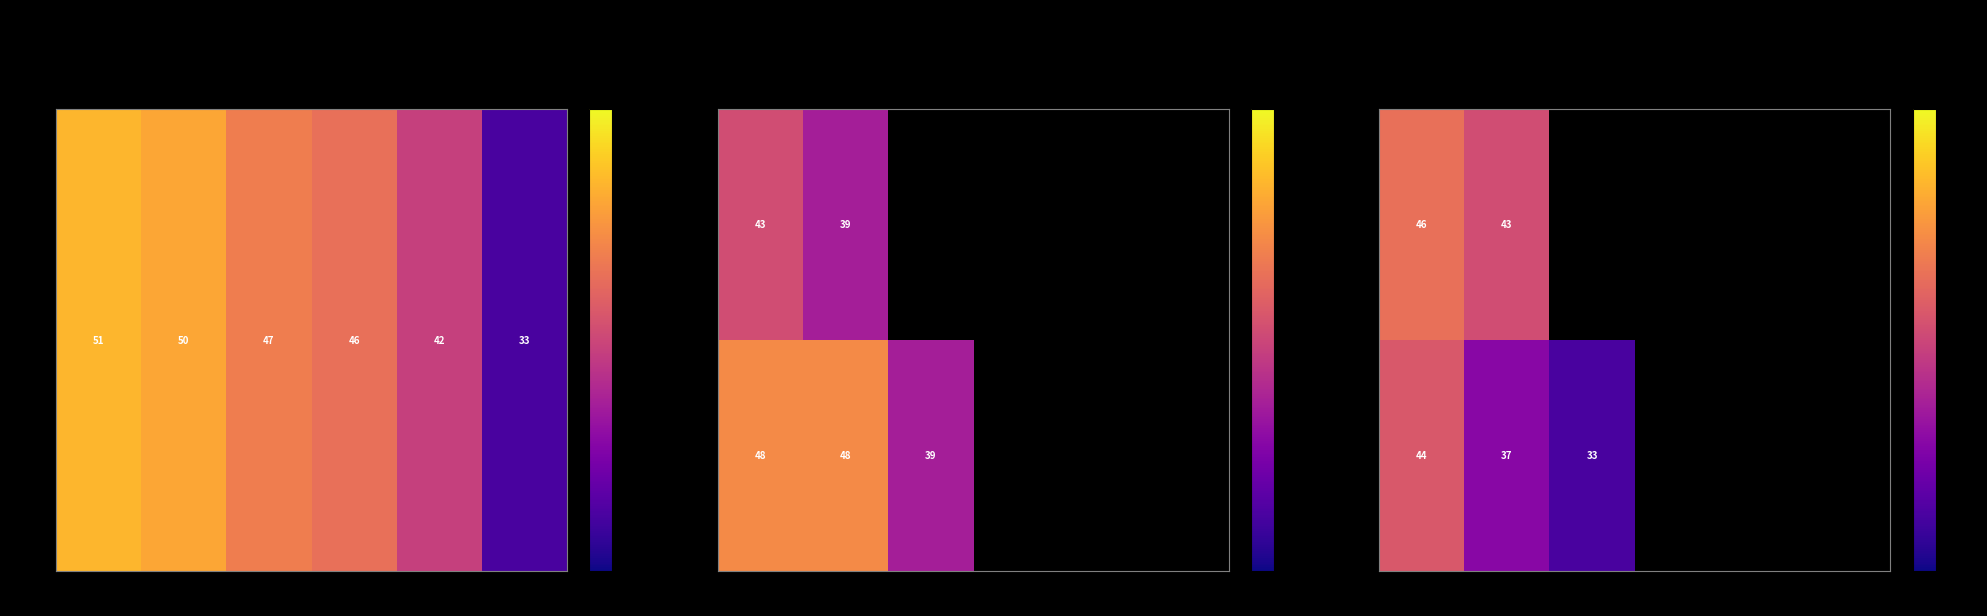

How many distinct data groups are displayed?

2